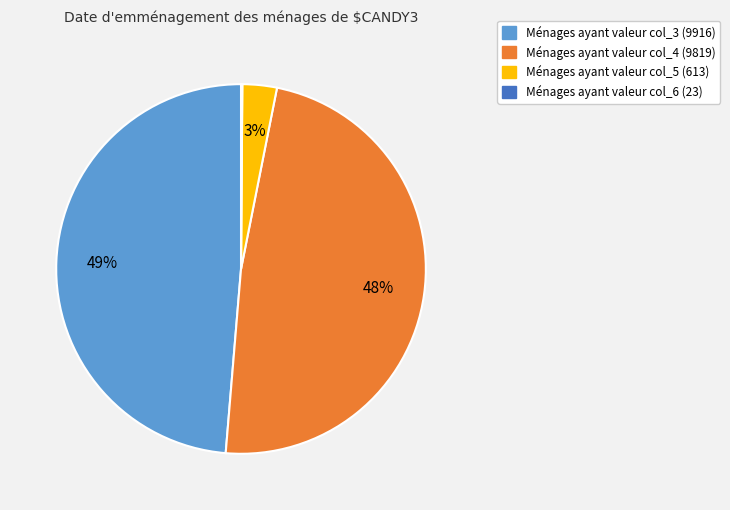

What is the ratio of the value at Ménages ayant valeur col_3 (9916) to the value at Ménages ayant valeur col_4 (9819)?

1.0